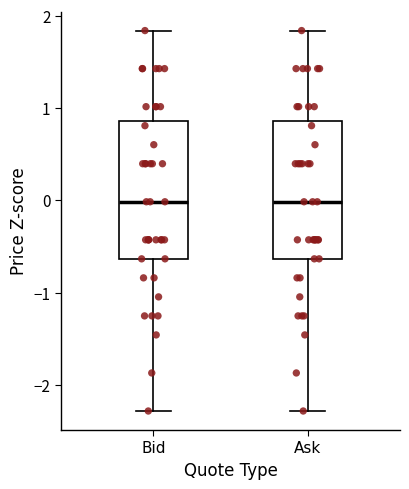

Reading left to right, transcribe this box plot: for each box, give where its median line is, the range the box spans, and where its two whiskers end, as read against the y-axis. The values are not printed on the chart, so give them approximately, as read against the axis.

Bid: median 0.0, box -0.6 to 0.9, whiskers -2.3 to 1.8
Ask: median 0.0, box -0.6 to 0.9, whiskers -2.3 to 1.8